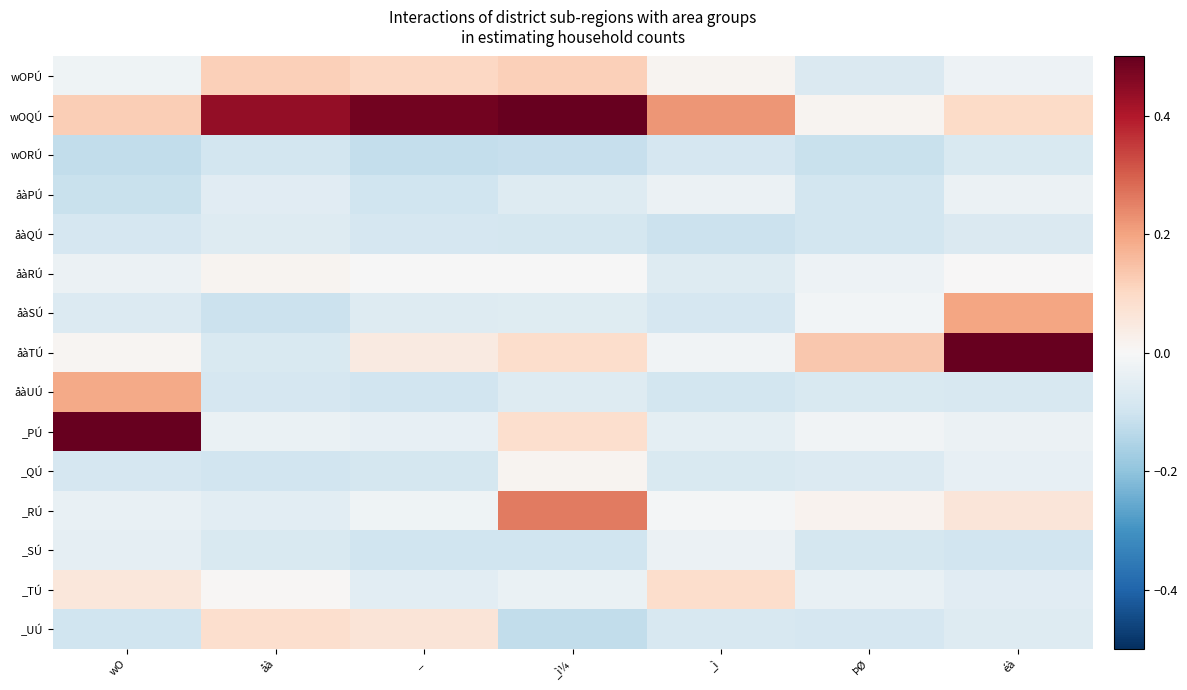

Which series has the largest total across all categories?

wOQÚ